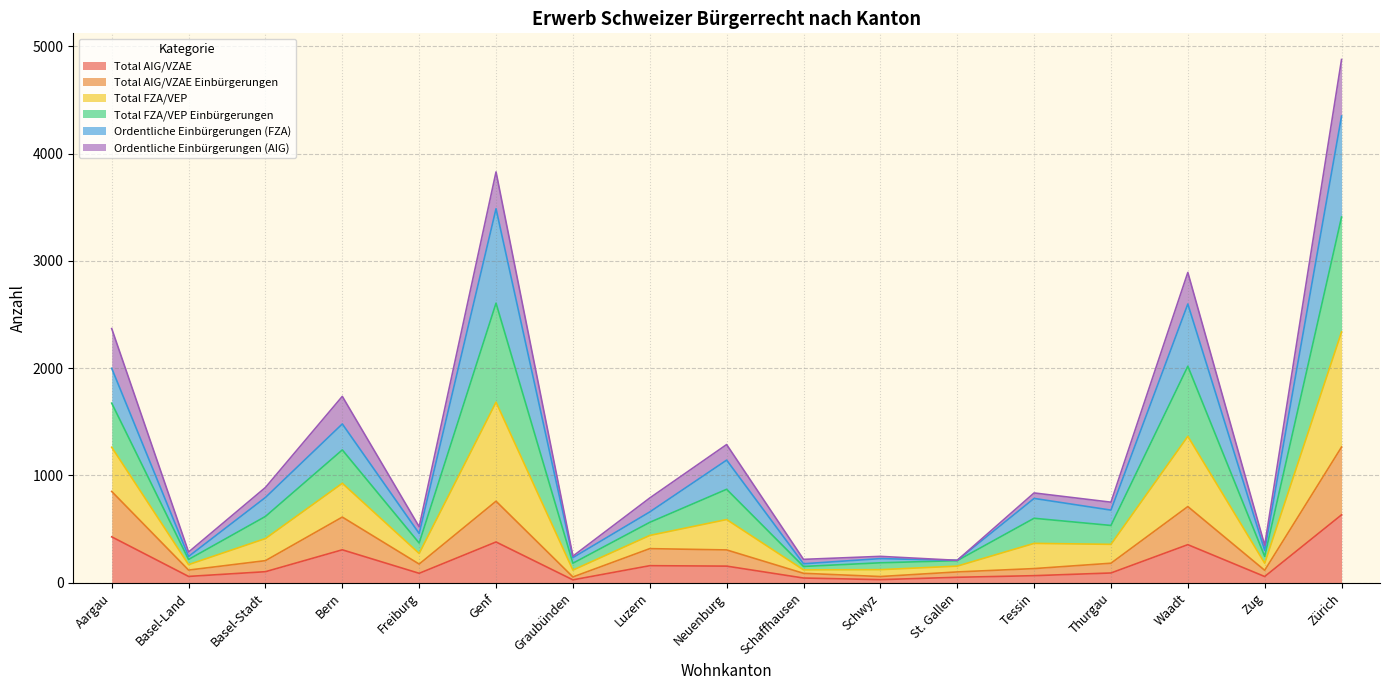

At which label does Ordentliche Einbürgerungen (AIG) first exceed 367?

Aargau